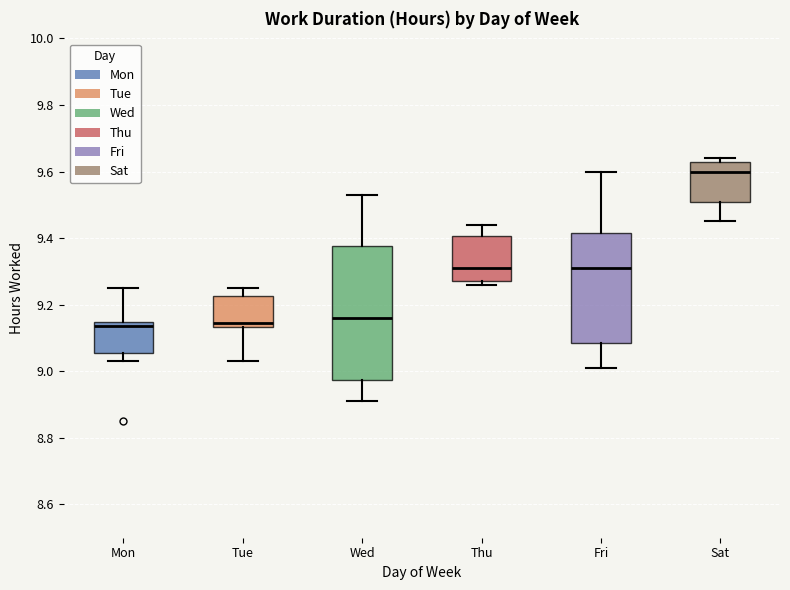

Reading left to right, read every box against the y-axis: the position of its median line, the range the box covers, and the ends of its whiskers. The values are not printed on the chart, so give them approximately, as read against the axis.

Mon: median 9.14 (just below the box's upper edge), box 9.06 to 9.14, whiskers 9.04 to 9.26
Tue: median 9.14 (just above the box's lower edge), box 9.14 to 9.22, whiskers 9.04 to 9.26
Wed: median 9.16, box 8.98 to 9.38, whiskers 8.92 to 9.54
Thu: median 9.32, box 9.28 to 9.40, whiskers 9.26 to 9.44
Fri: median 9.32, box 9.08 to 9.42, whiskers 9.02 to 9.60
Sat: median 9.60, box 9.52 to 9.64, whiskers 9.46 to 9.64 (just above the box's upper edge)